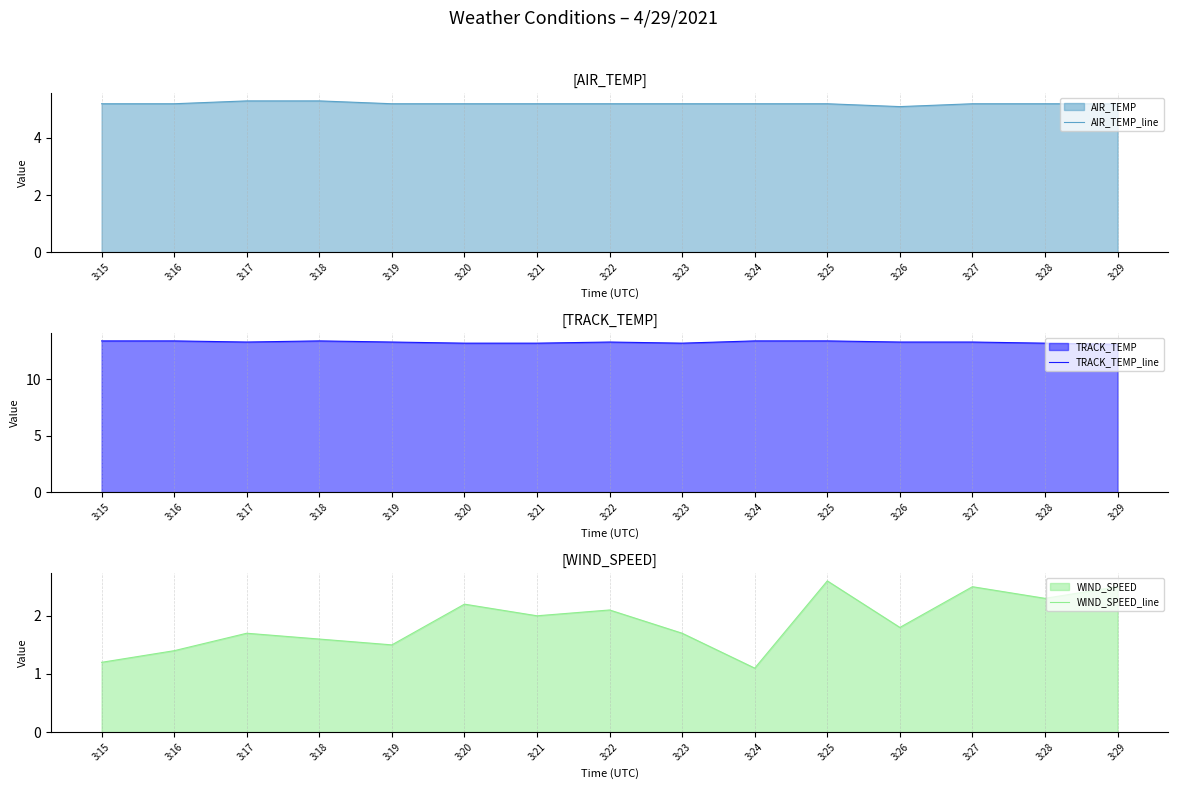

What is the approximate value of AIR_TEMP_line at 3:18?

5.3